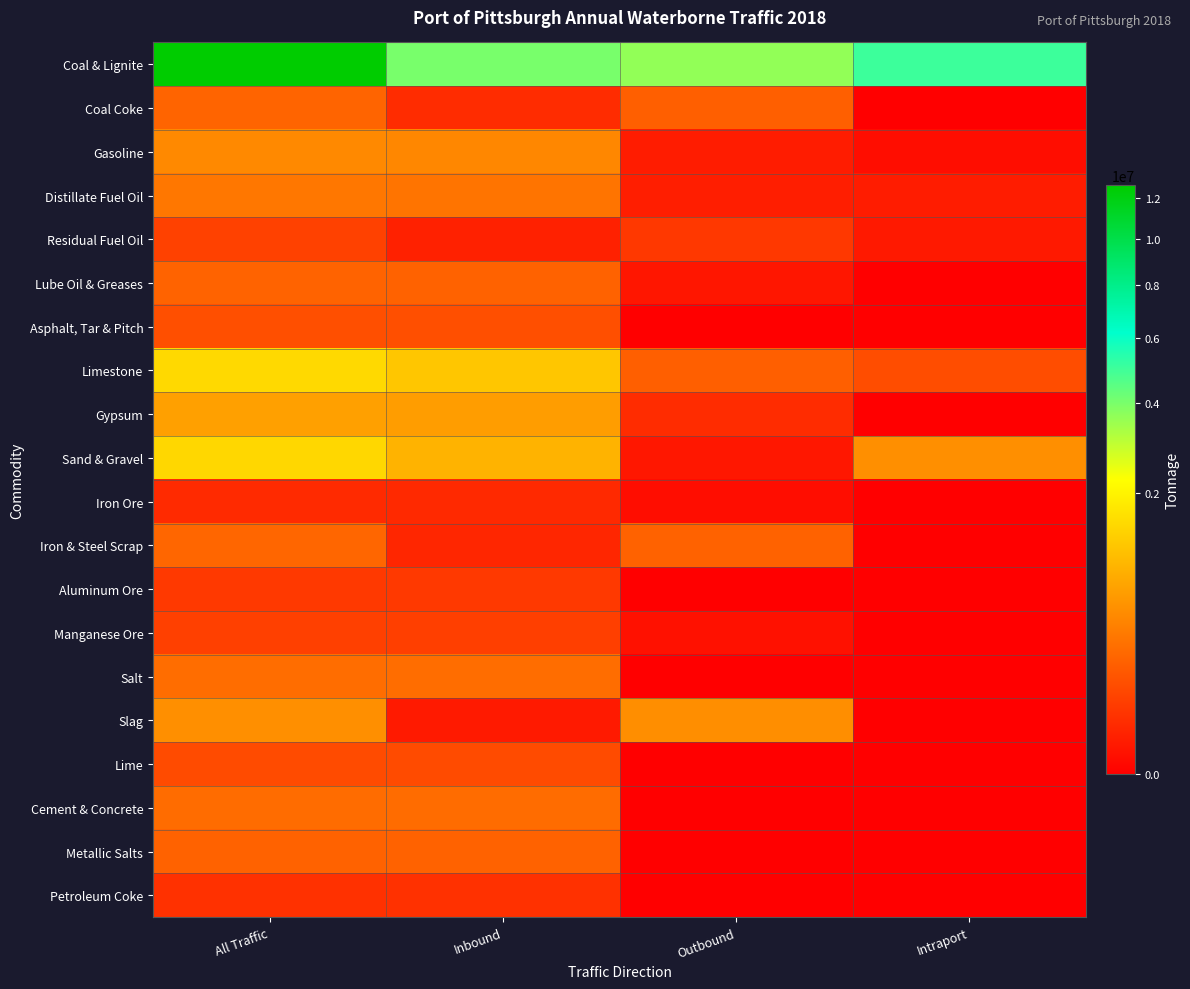

How many data points does each series have?

4